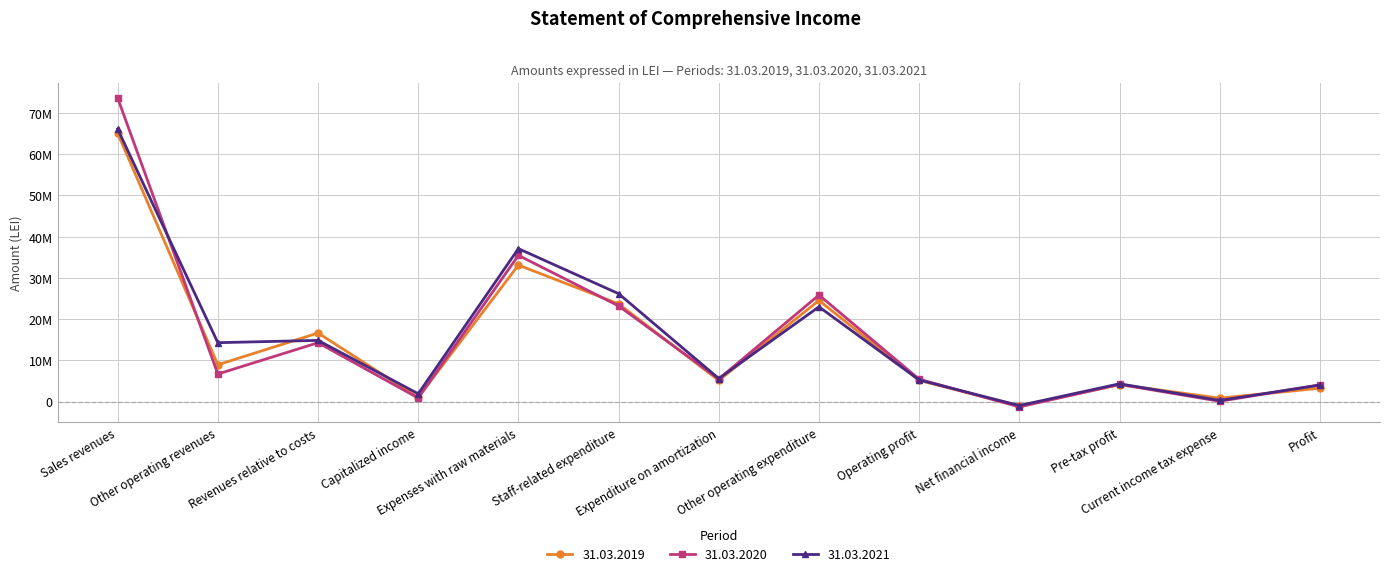

Which series has the largest total across all categories?

31.03.2021